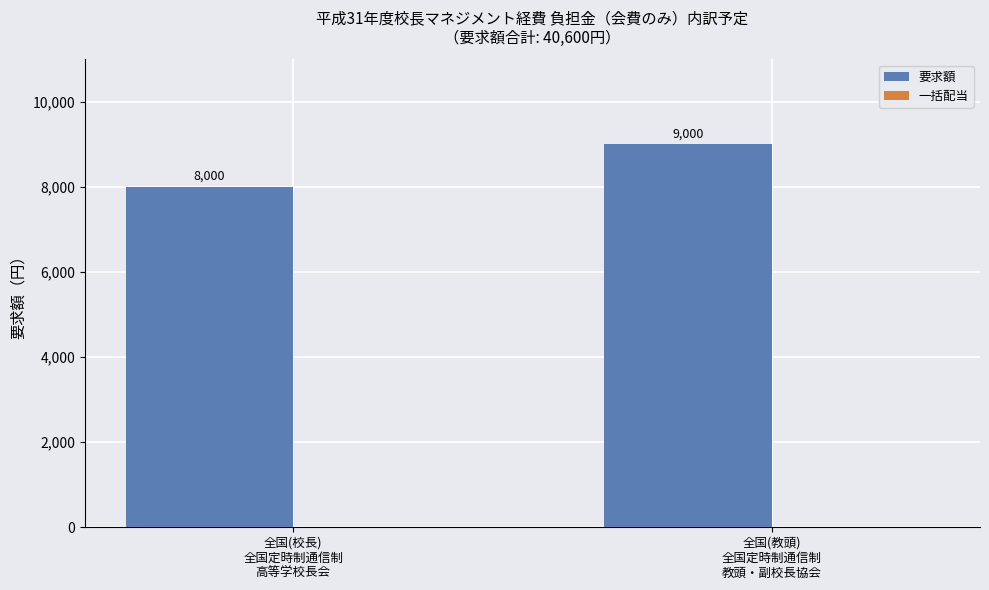

What is the greatest value displayed?

9000